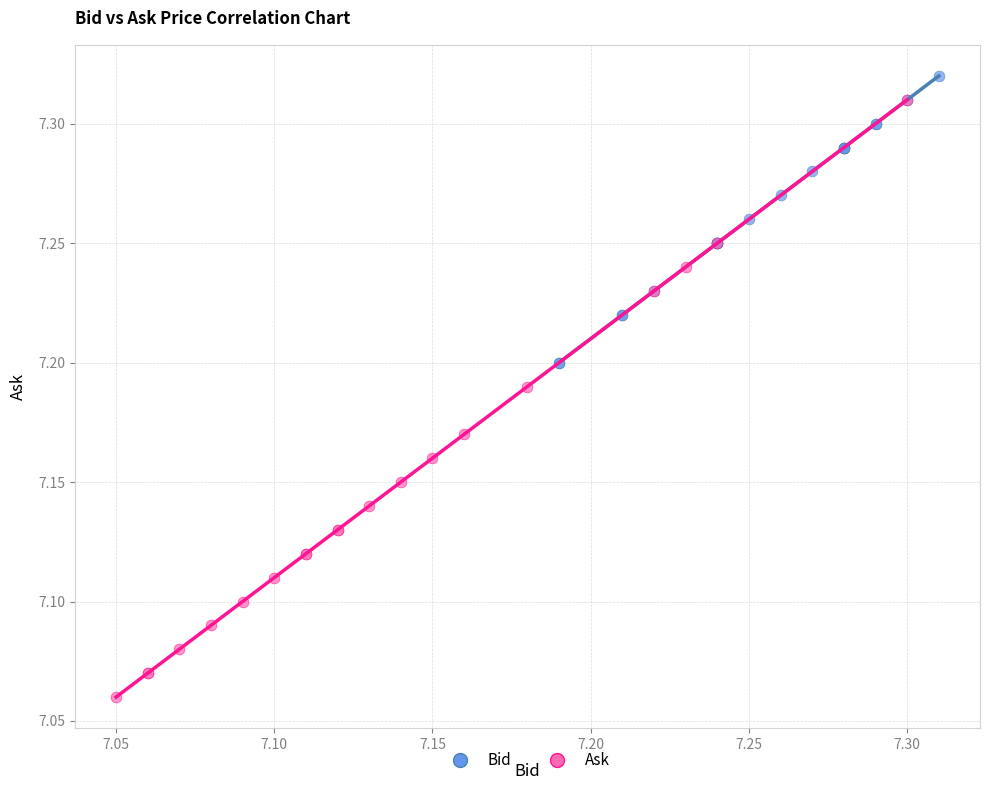

Which series reaches the minimum Y coordinate?

Ask